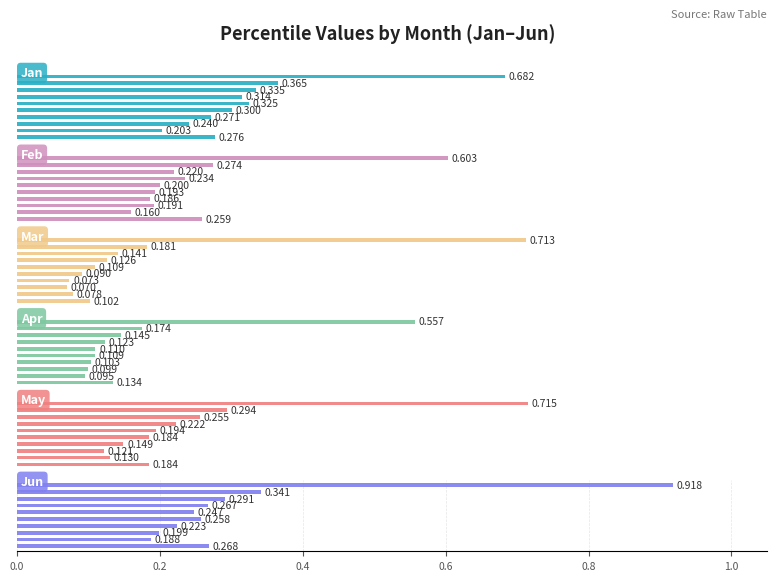

What is the spread (max minus min) of values at 0.2?

0.1